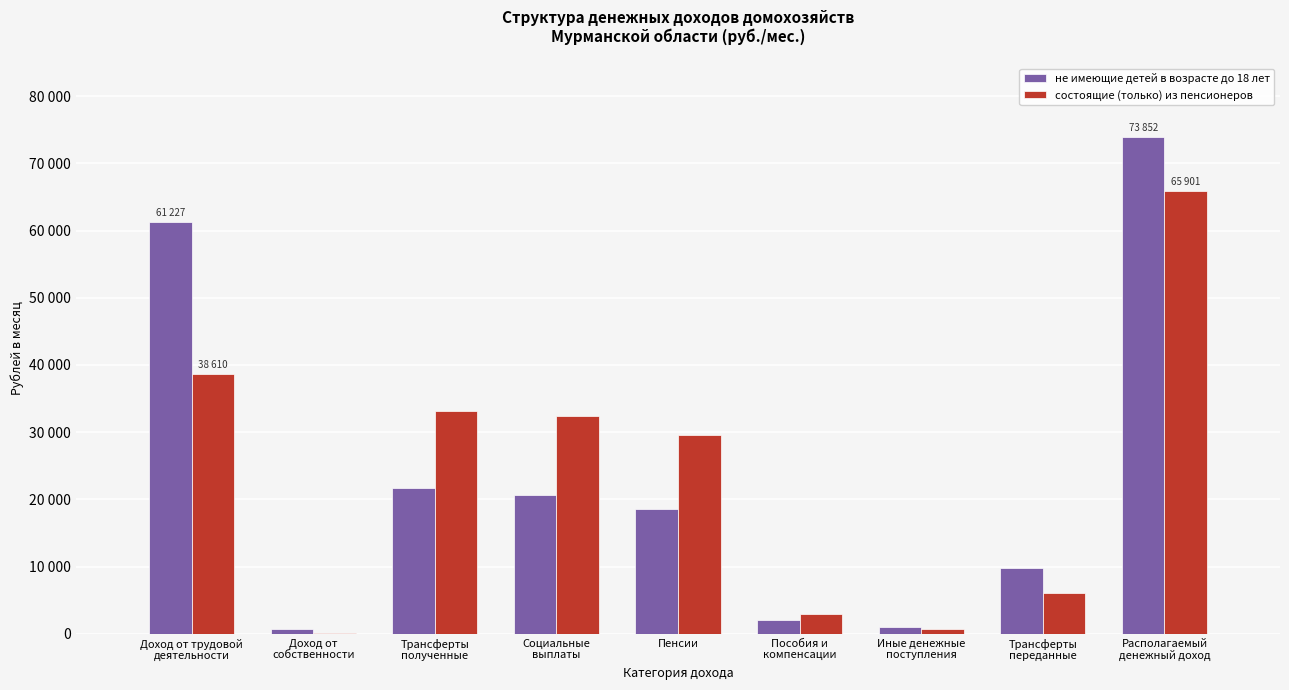

Which series changed the most between Трансферты
полученные and Пособия и
компенсации?

состоящие (только) из пенсионеров